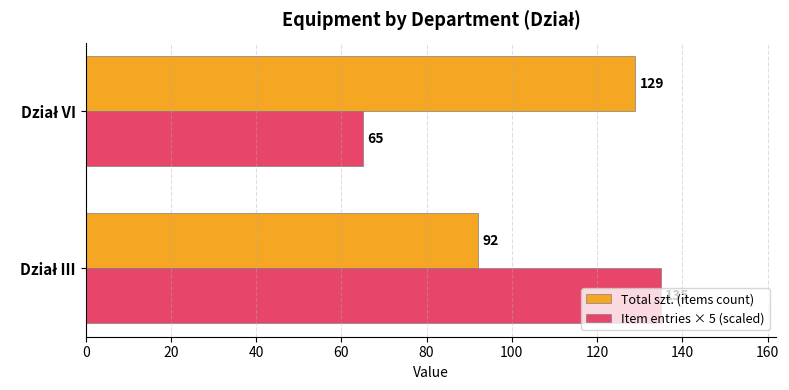

What is the sum of all Item entries × 5 (scaled) values?

200